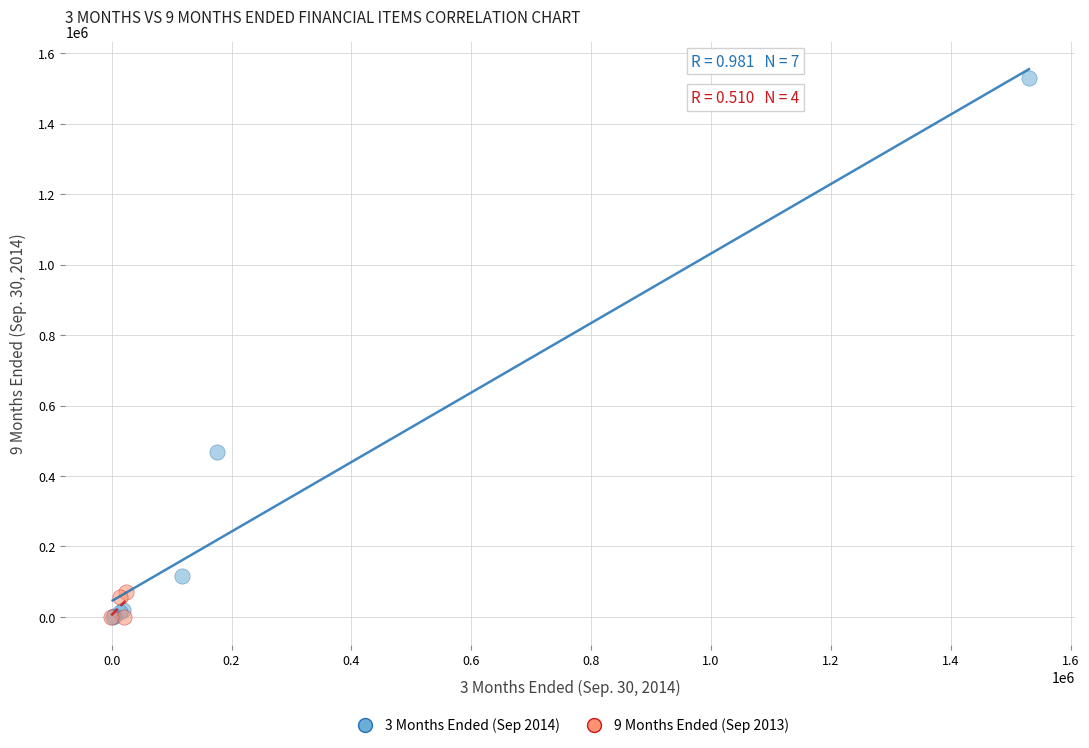

Which series reaches the maximum Y coordinate?

3 Months Ended (Sep 2014)